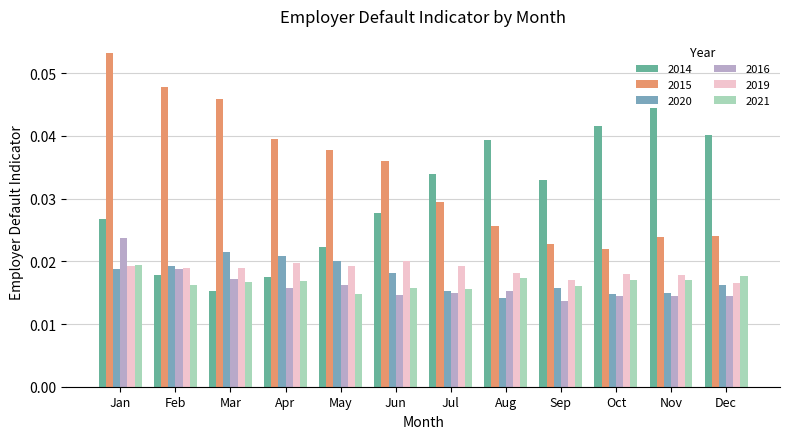

Which series has the largest total across all categories?

2015